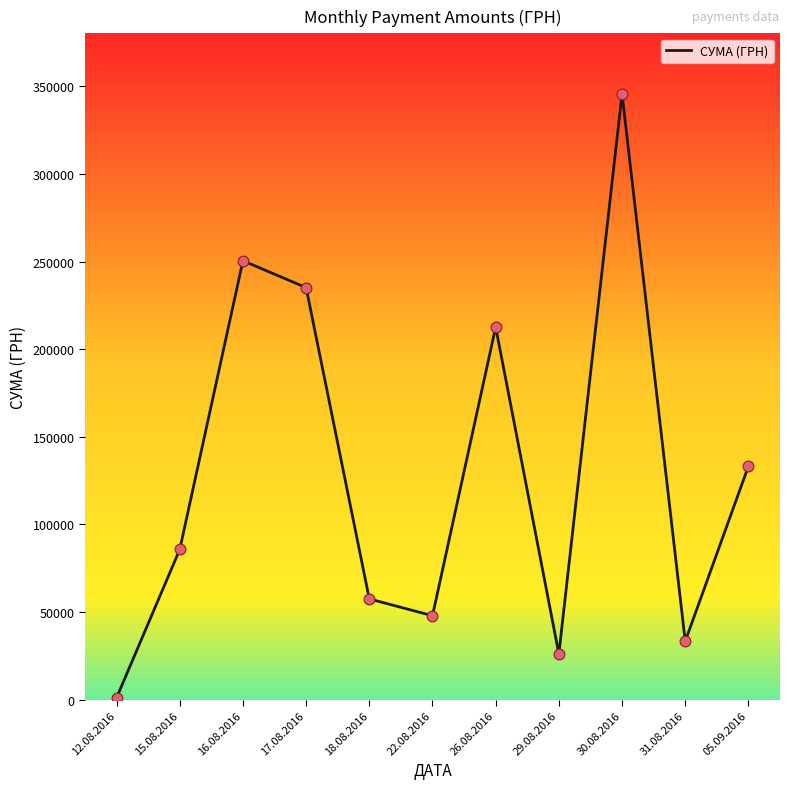

Approximately how many times larger is the value at 15.08.2016 compared to 05.09.2016?

0.6